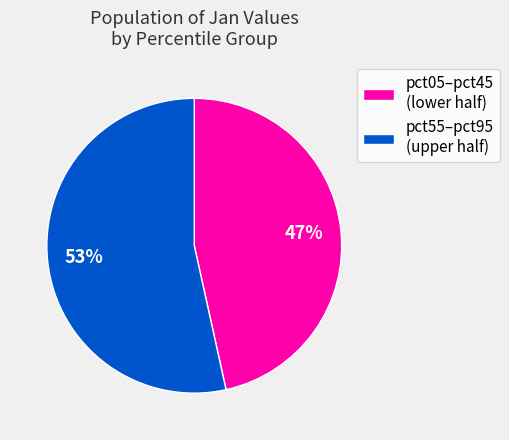

To the nearest percent, what is the average slice percentage?

50%